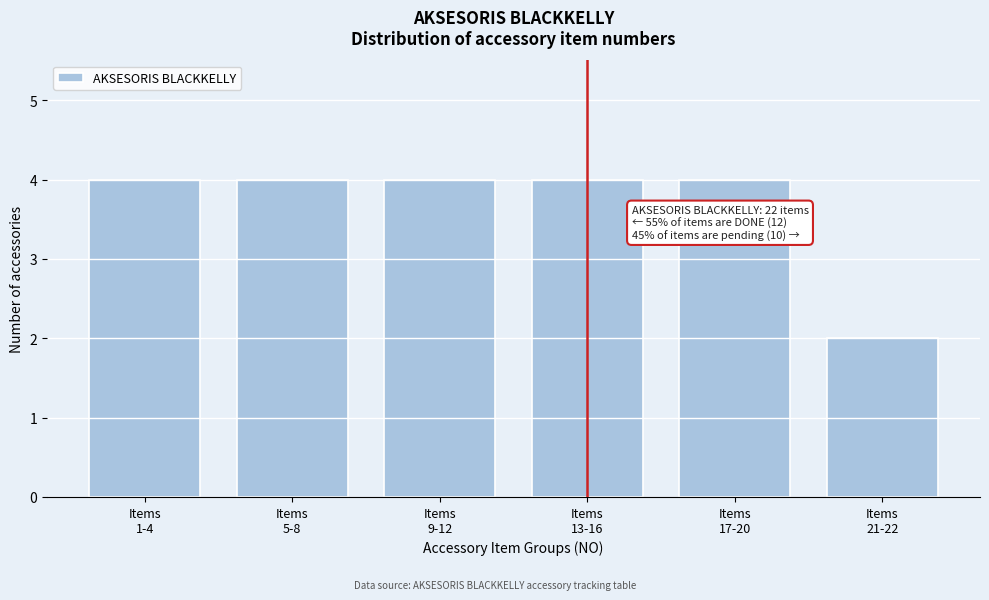

Reading left to right, extract all data points from this chart.

4	4	4	4	4	2